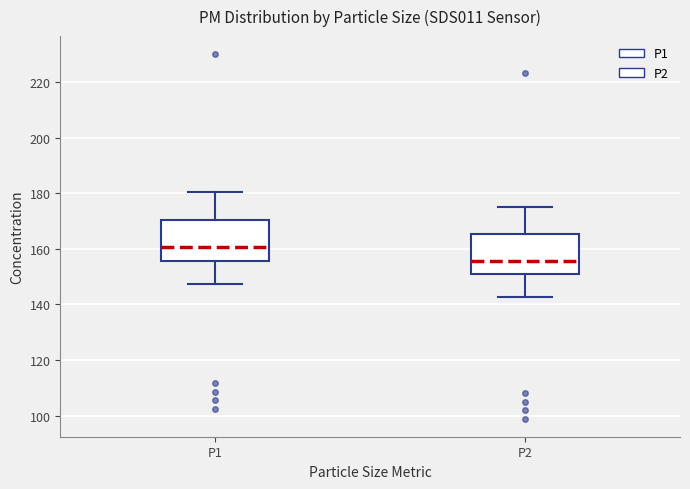

Which box's median line is the lowest?

P2